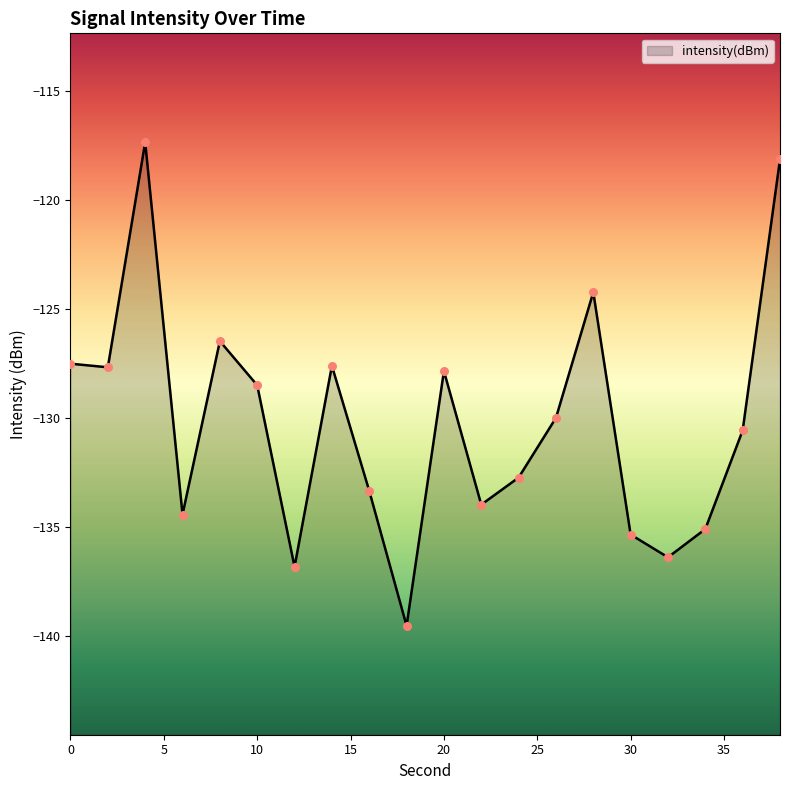

Between 2 and 38, which is larger?

38